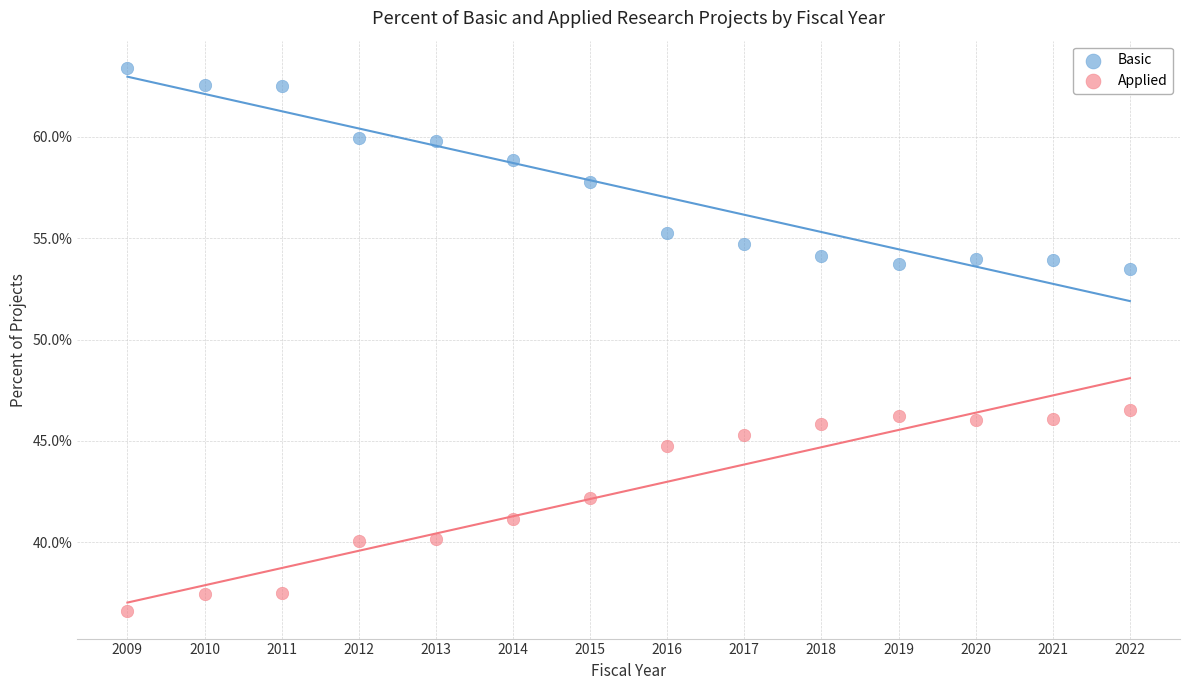

What is the X range (max minus min) for the scatter plot?

13.0